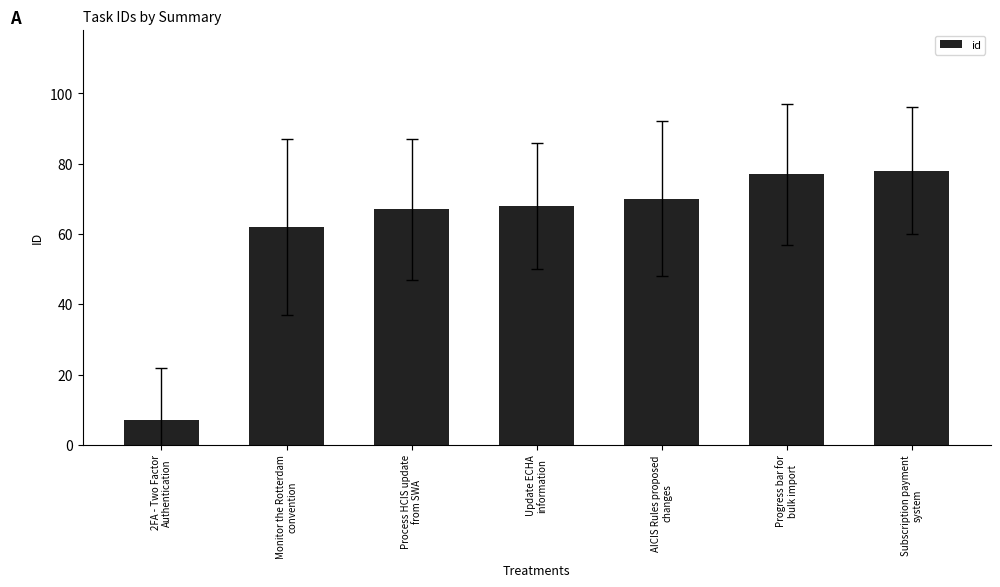

What is the difference between the values at Process HCIS update
from SWA and Progress bar for
bulk import?

10